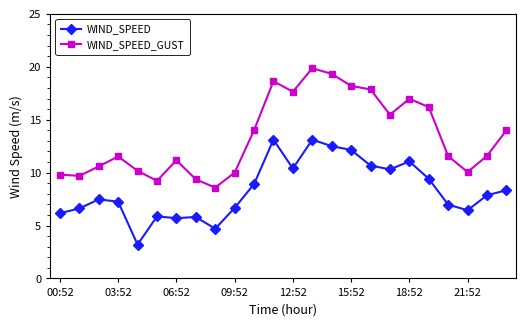

True or false: WIND_SPEED_GUST has more than 2 interior local peaks.

True